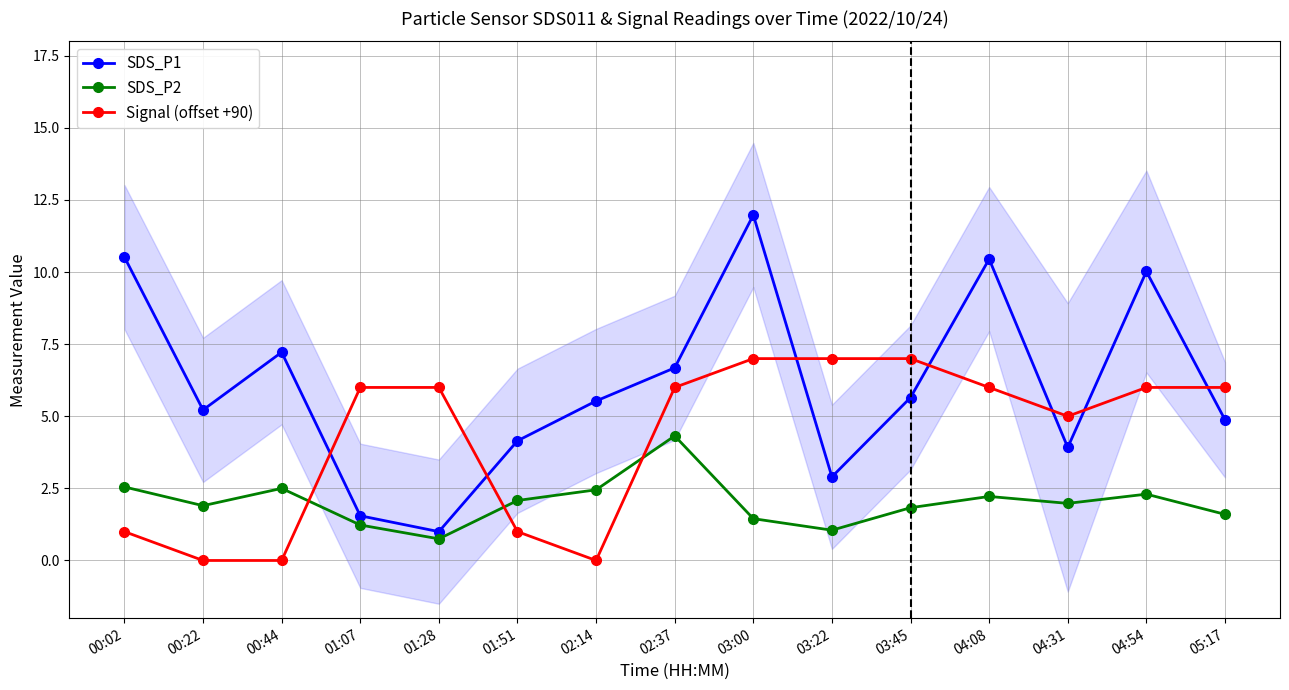

What is the total value across all series at 02:37?

17.0